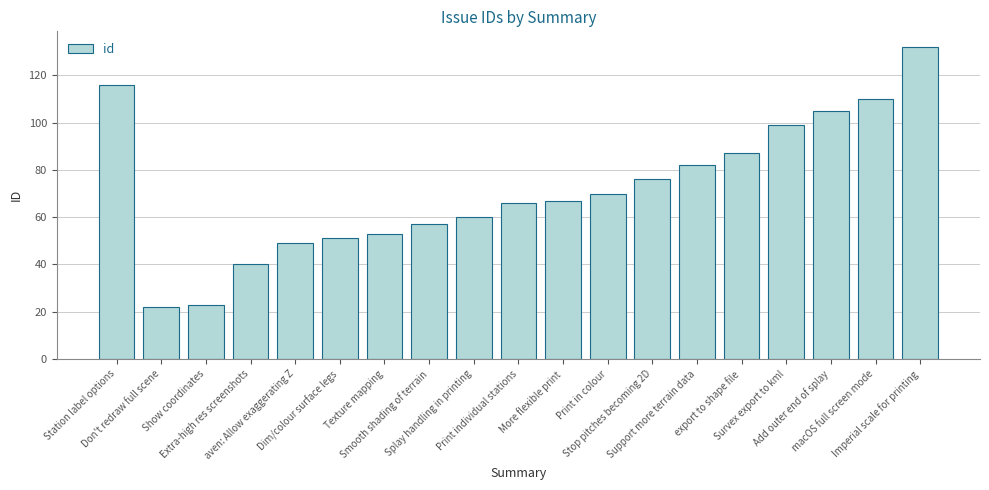

What is the difference between the values at Add outer end of splay and macOS full screen mode?

5